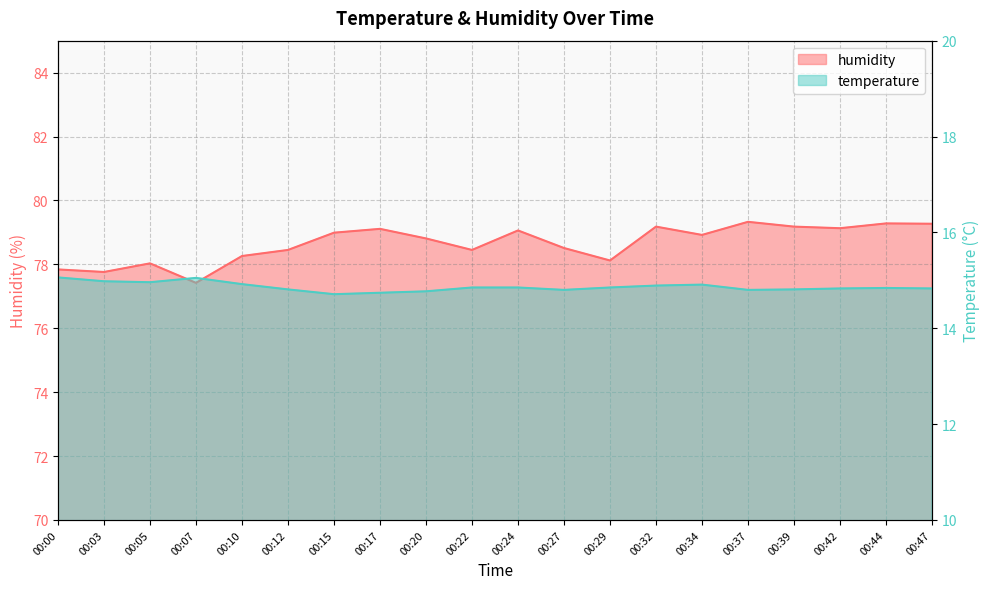

Where does the humidity series first go above 78?

00:05